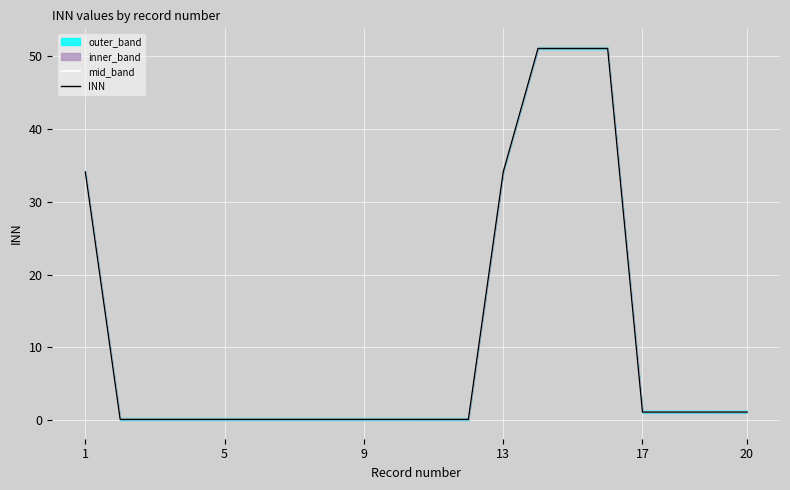

True or false: INN and mid_band intersect in this chart.

False